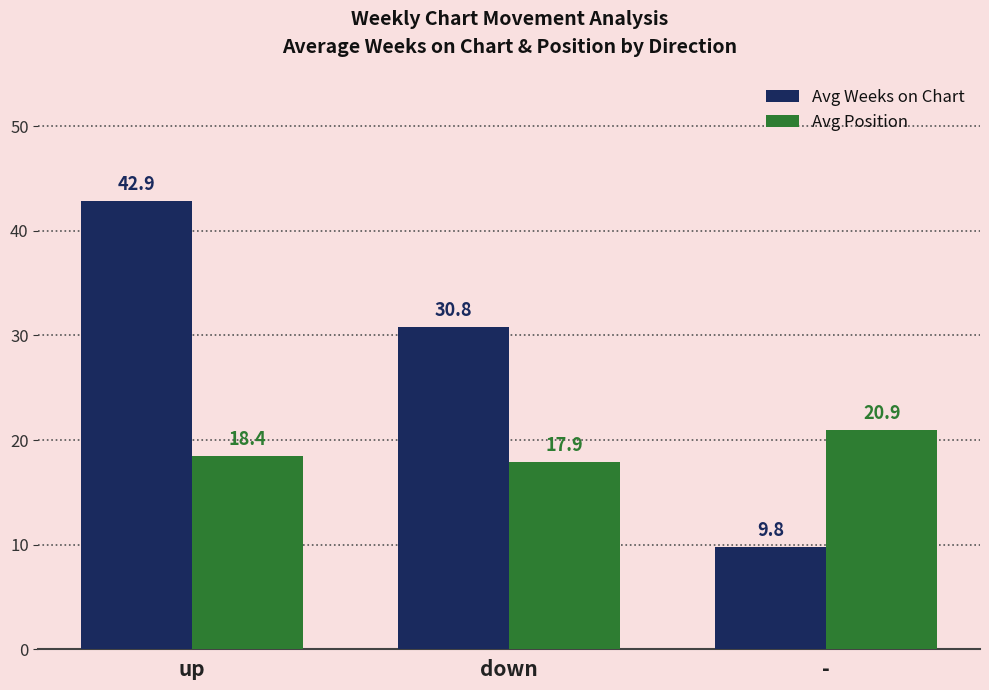

At which label does Avg Weeks on Chart first exceed 30?

up